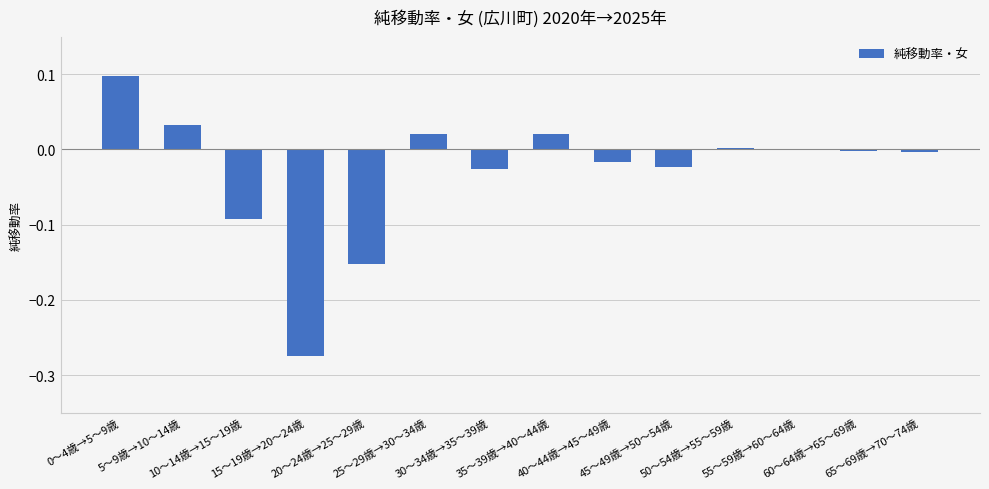

Between 5～9歳→10～14歳 and 45～49歳→50～54歳, which is larger?

5～9歳→10～14歳